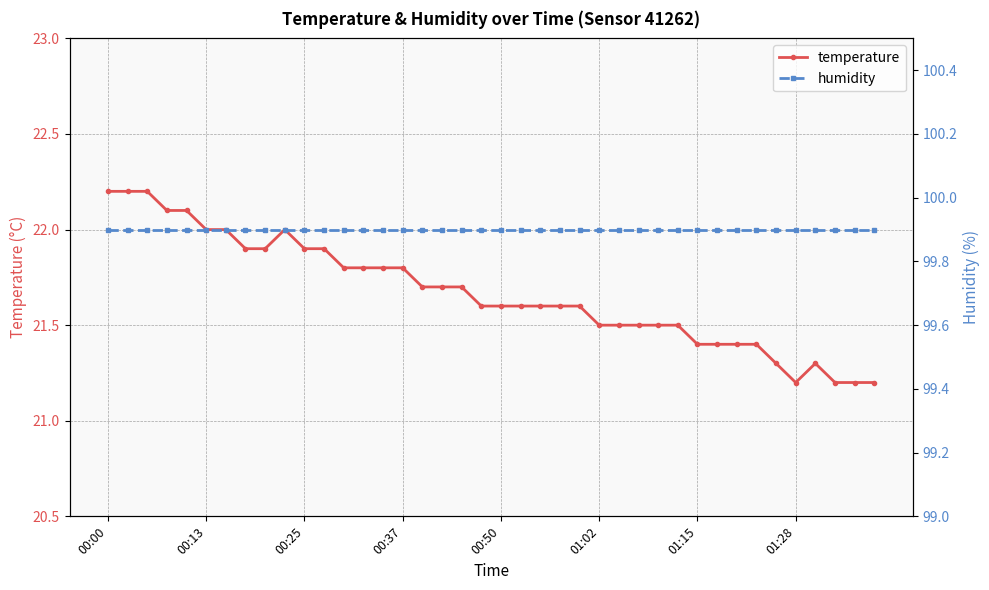

Reading left to right, list all the values displayed in this chart.

temperature: 22.2	22.2	22.2	22.1	22.1	22.0	22.0	21.9	21.9	22.0	21.9	21.9	21.8	21.8	21.8	21.8	21.7	21.7	21.7	21.6	21.6	21.6	21.6	21.6	21.6	21.5	21.5	21.5	21.5	21.5	21.4	21.4	21.4	21.4	21.3	21.2	21.3	21.2	21.2	21.2
humidity: 99.9	99.9	99.9	99.9	99.9	99.9	99.9	99.9	99.9	99.9	99.9	99.9	99.9	99.9	99.9	99.9	99.9	99.9	99.9	99.9	99.9	99.9	99.9	99.9	99.9	99.9	99.9	99.9	99.9	99.9	99.9	99.9	99.9	99.9	99.9	99.9	99.9	99.9	99.9	99.9